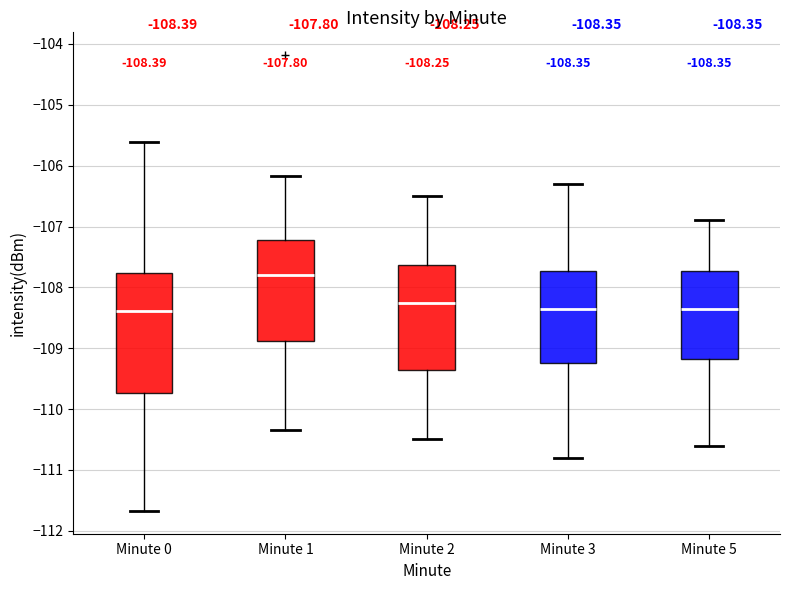

Which box has the highest median line?

Minute 1